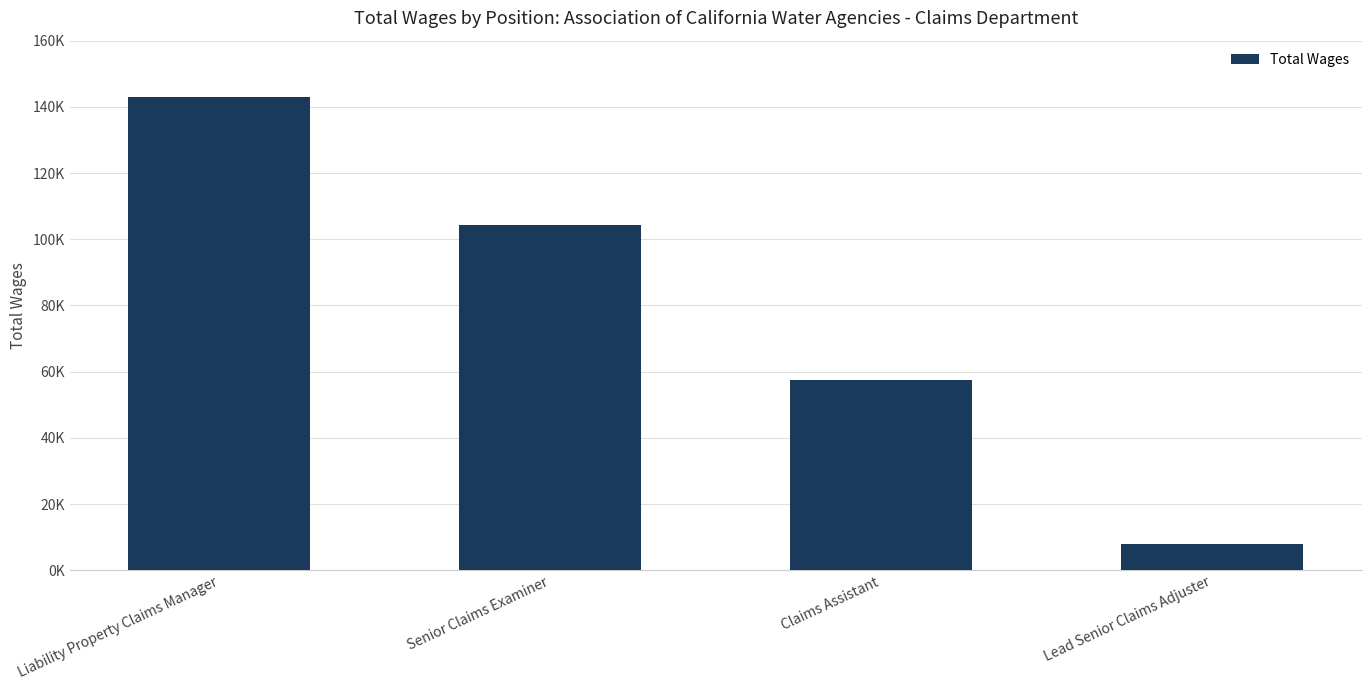

What is the difference between the values at Lead Senior Claims Adjuster and Claims Assistant?

49645